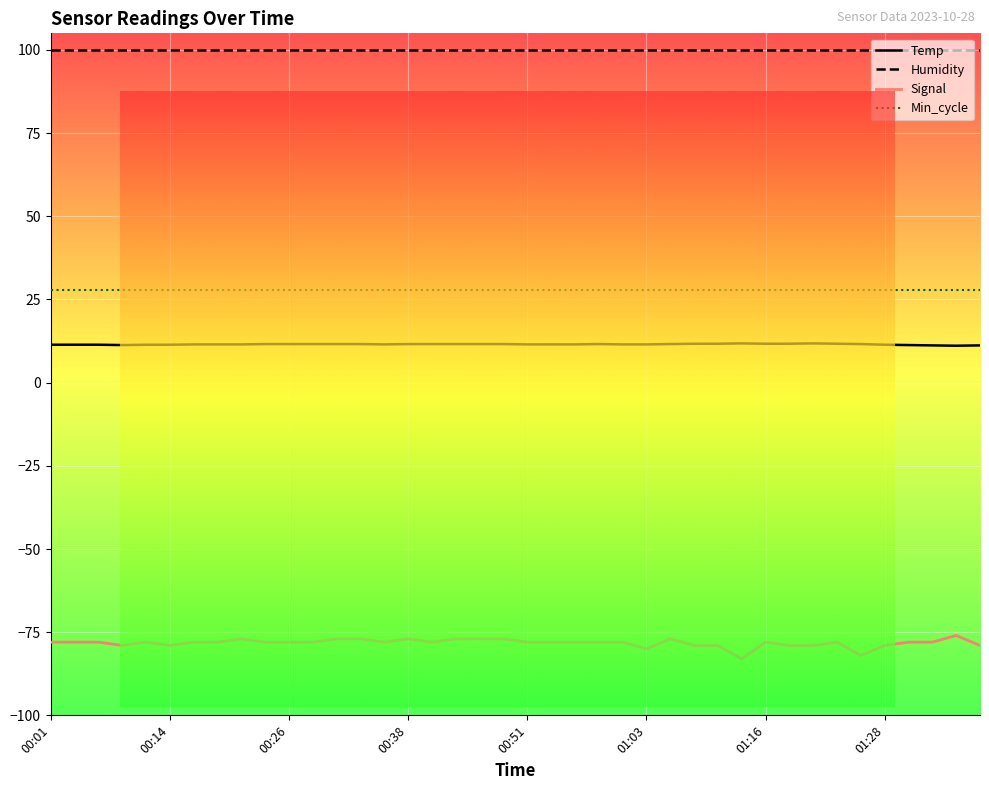

What is the greatest value displayed?

99.9